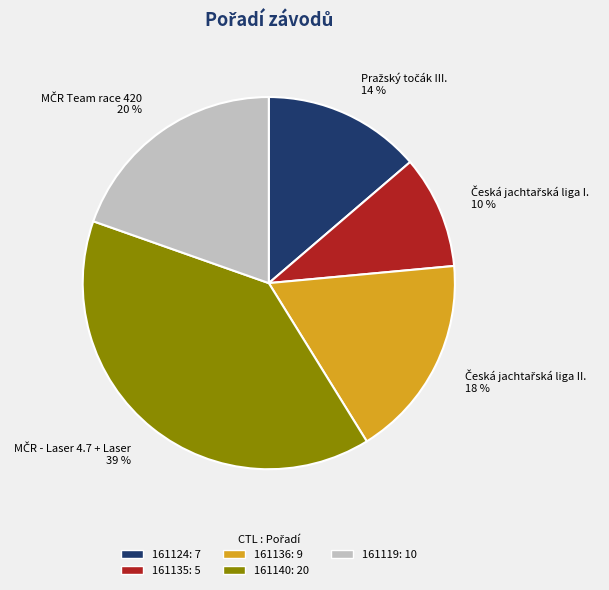

To the nearest percent, what is the difference between the largest and smallest slice percentages?

29%